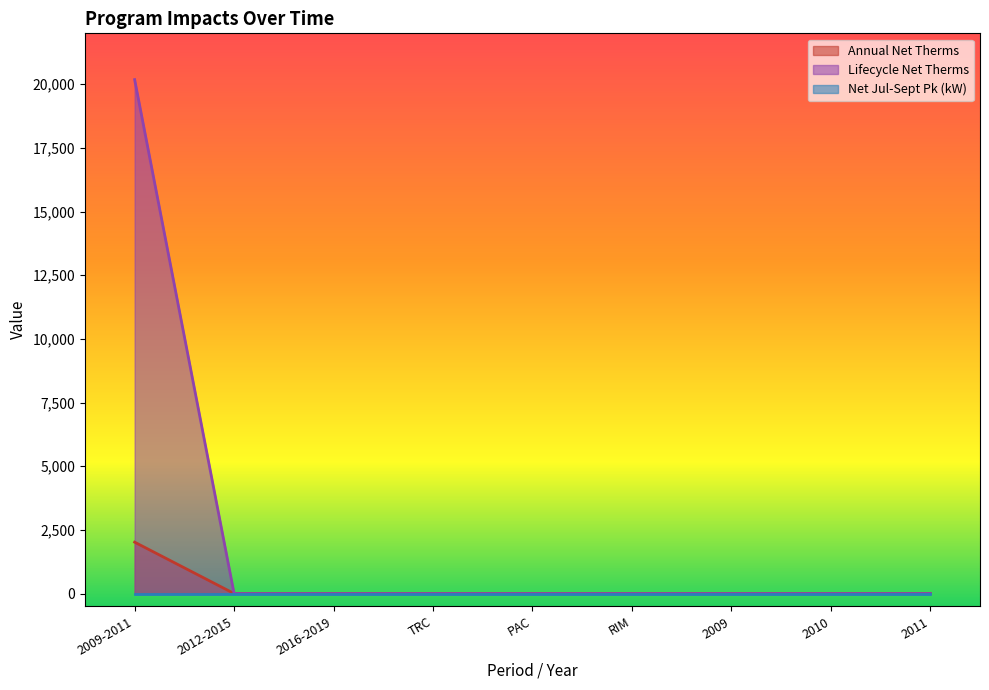

True or false: Lifecycle Net Therms and Annual Net Therms cross at least once.

False